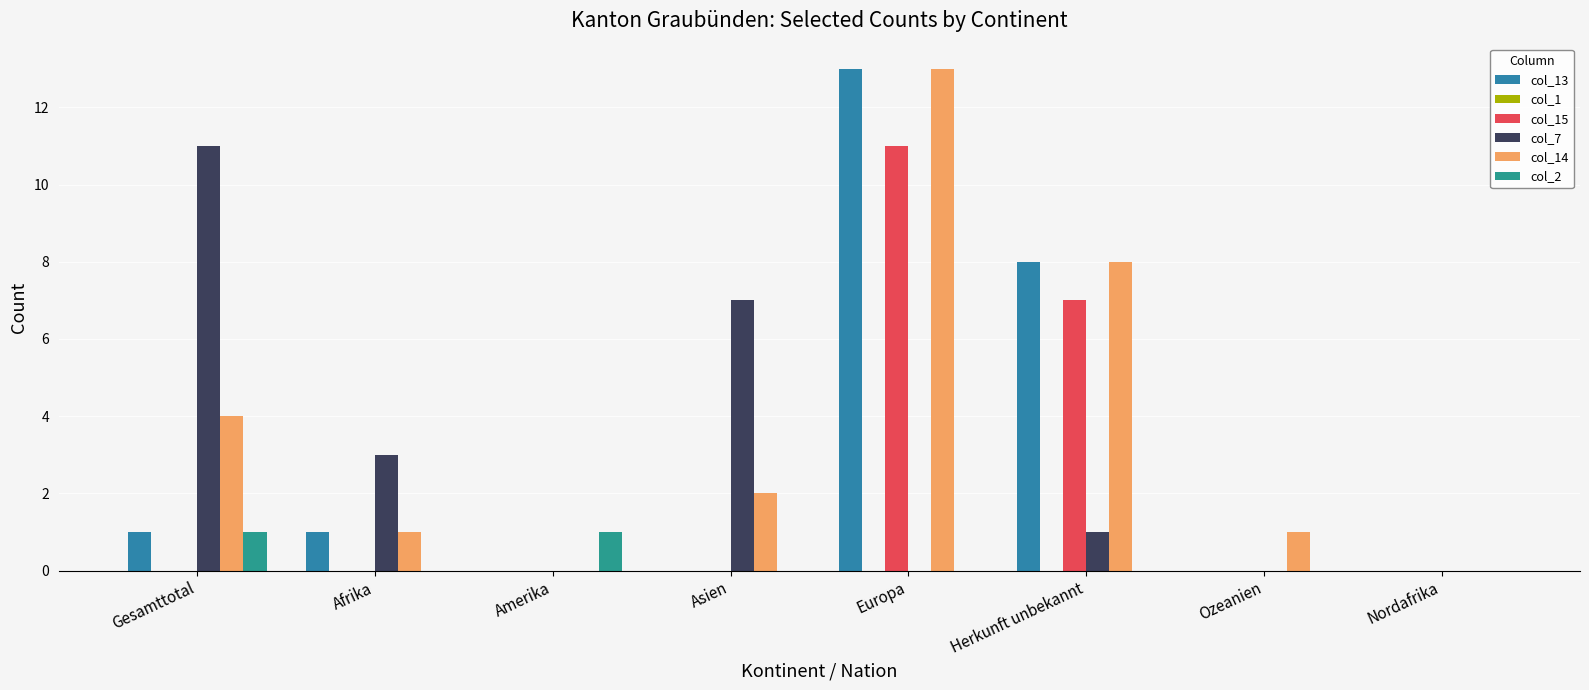

Are the bars grouped side by side (vs. stacked)?

Yes